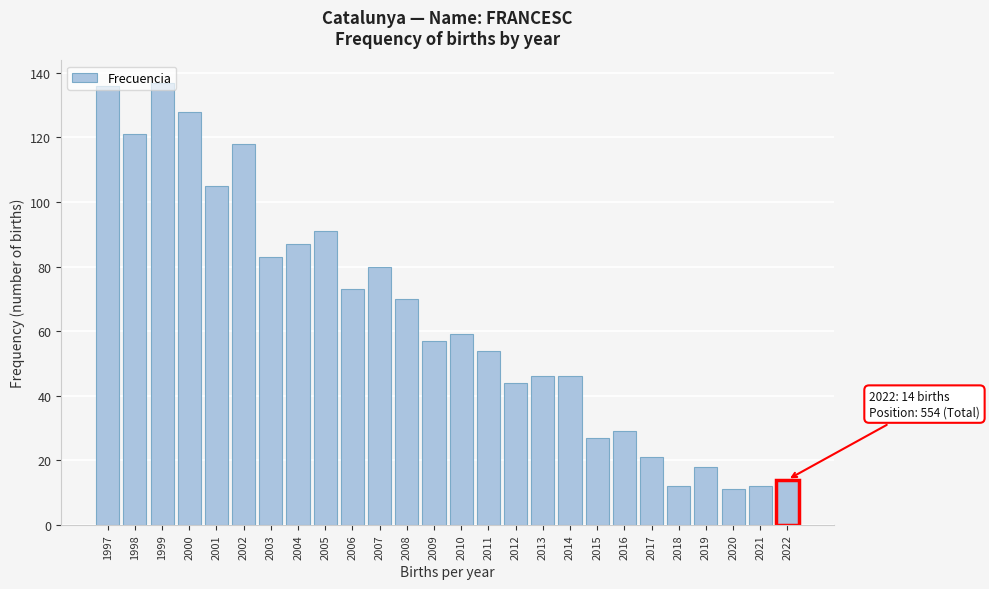

Is it true that the value at 2008 is 70?

True